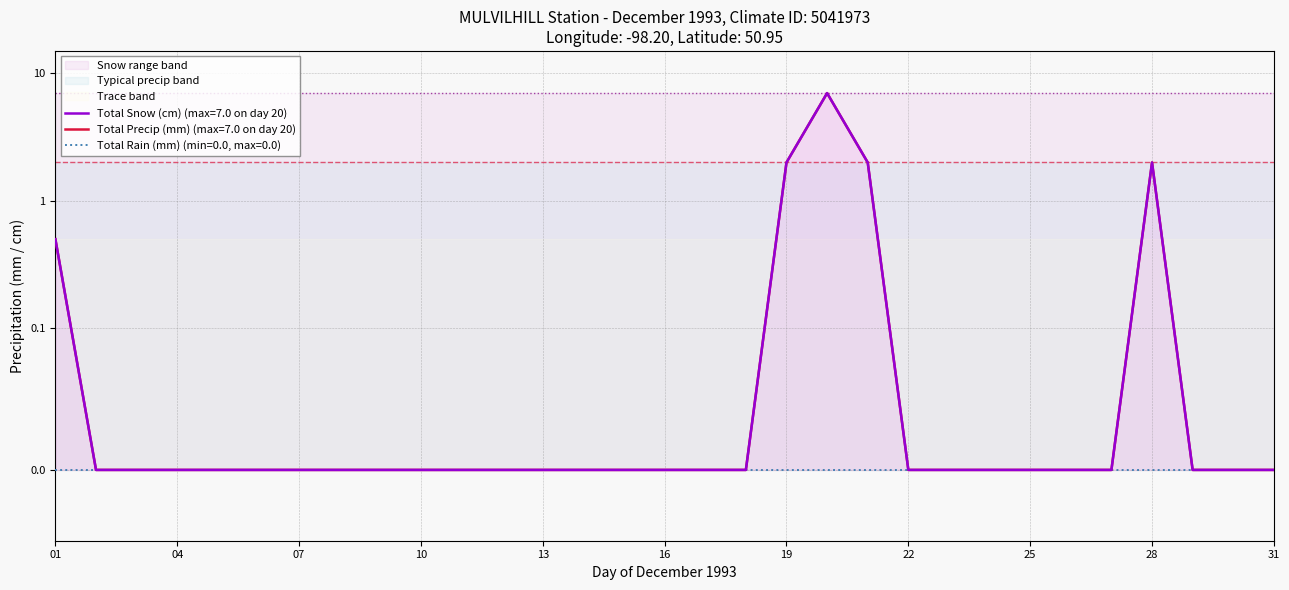

Is it true that Total Precip (mm) equals 0.0 at 14?

True